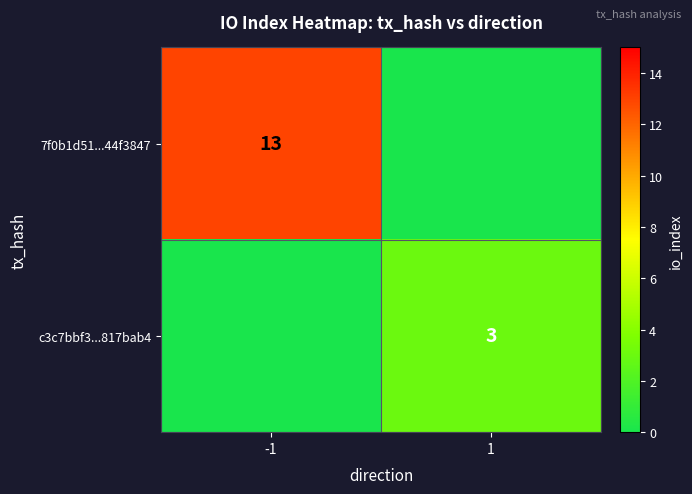

The value of c3c7bbf3...817bab4 at 1 is 1. True or false?

False